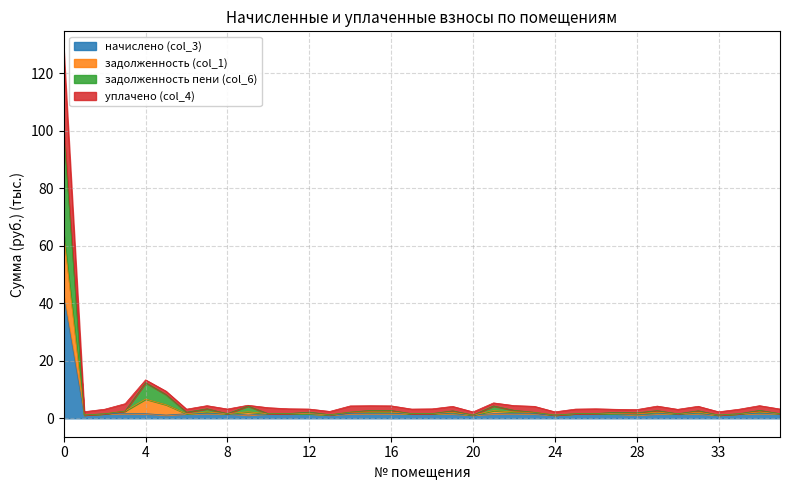

Which series has the largest total across all categories?

уплачено (col_4)